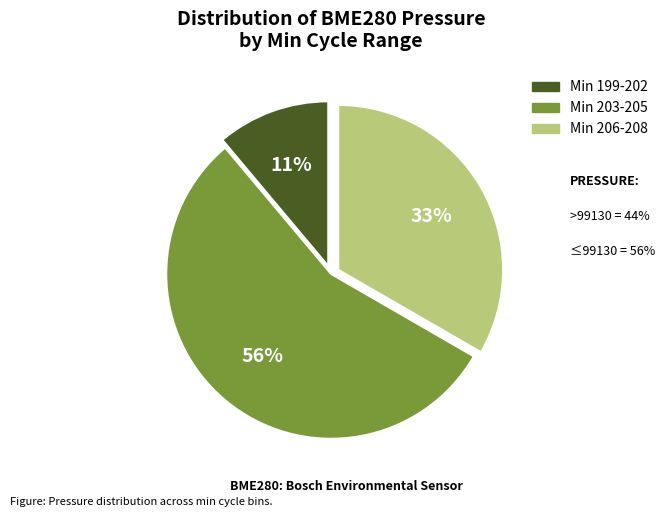

Does any single category account for the majority?

Yes